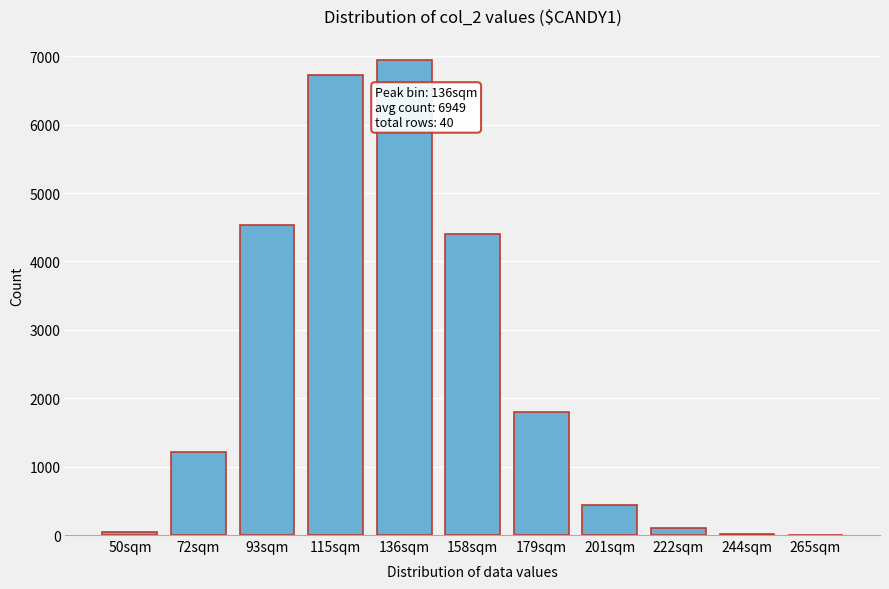

Is it true that the value at 115sqm is 10216.8?

False